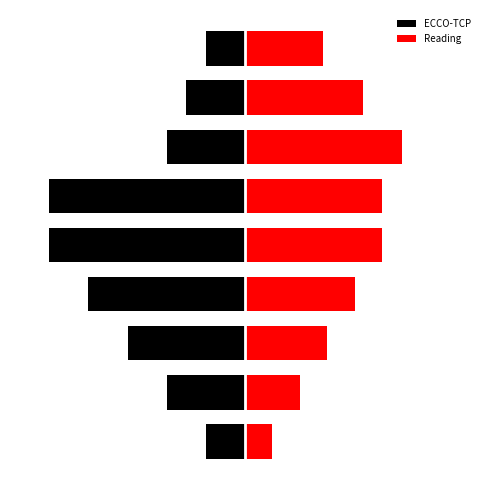

Between 6 and 4, which is larger?

6